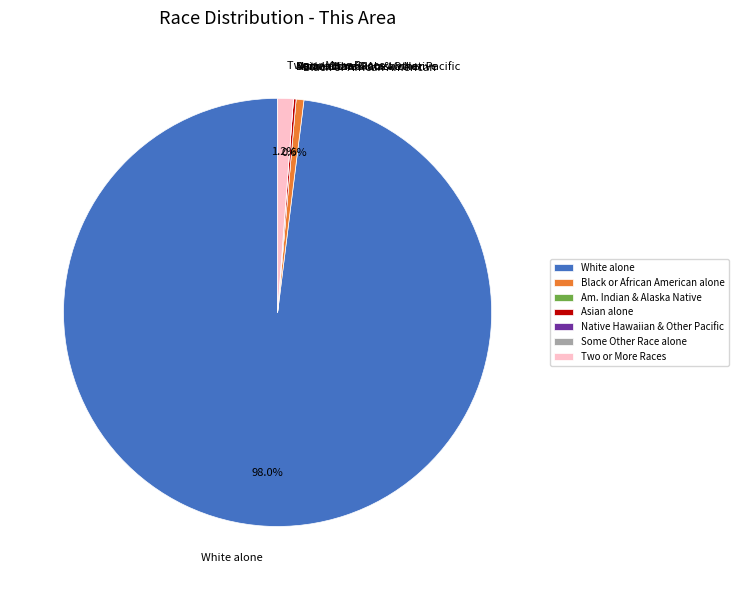

What is the ratio of the value at Two or More Races to the value at Black or African American?

2.0